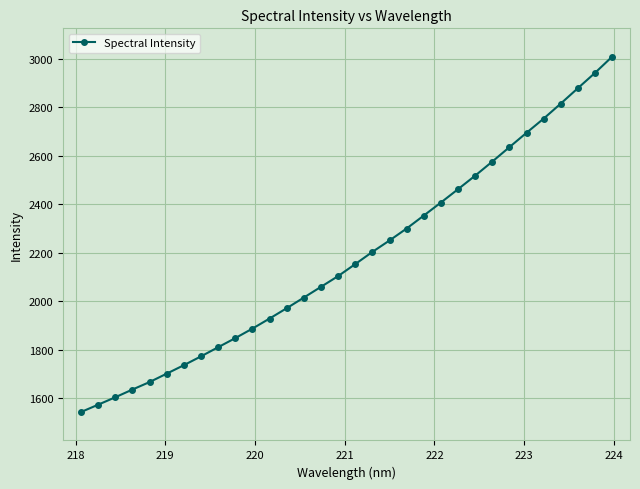

True or false: the data has more than 2 interior local peaks.

False